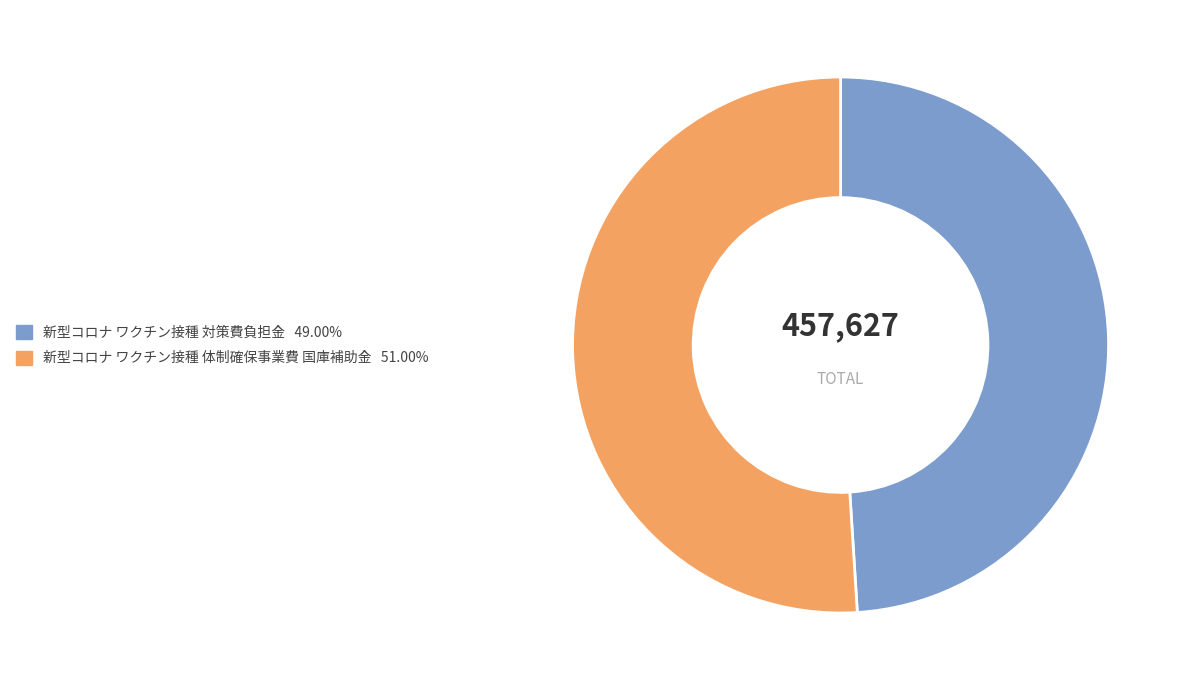

Does any single category account for the majority?

Yes